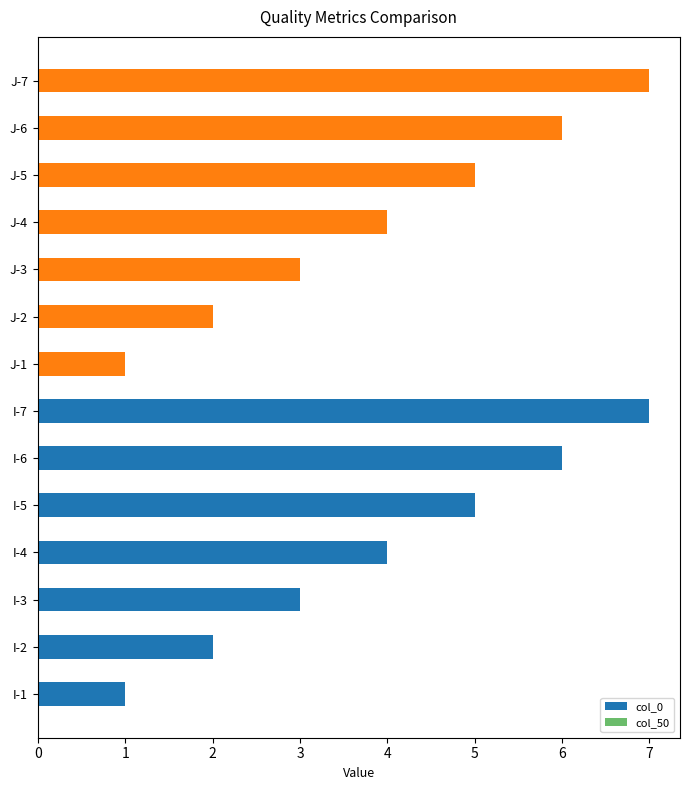

Reading bottom to top, transcribe all the data shown in this chart.

1	2	3	4	5	6	7	1	2	3	4	5	6	7